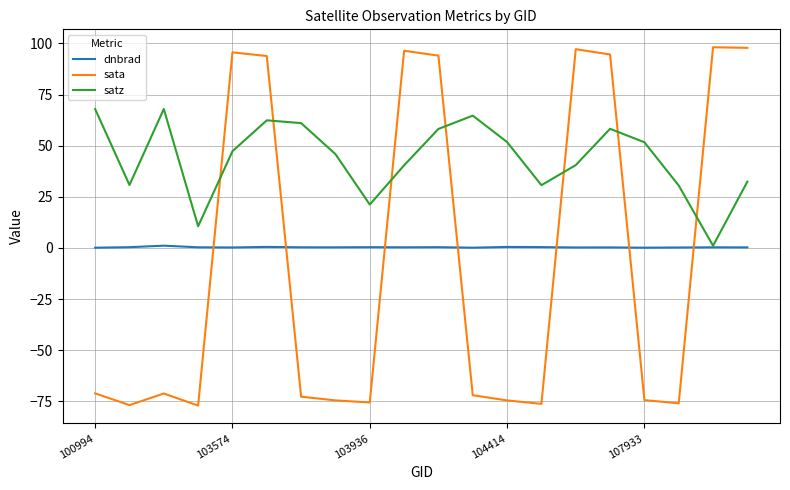

Which series has the largest total across all categories?

satz